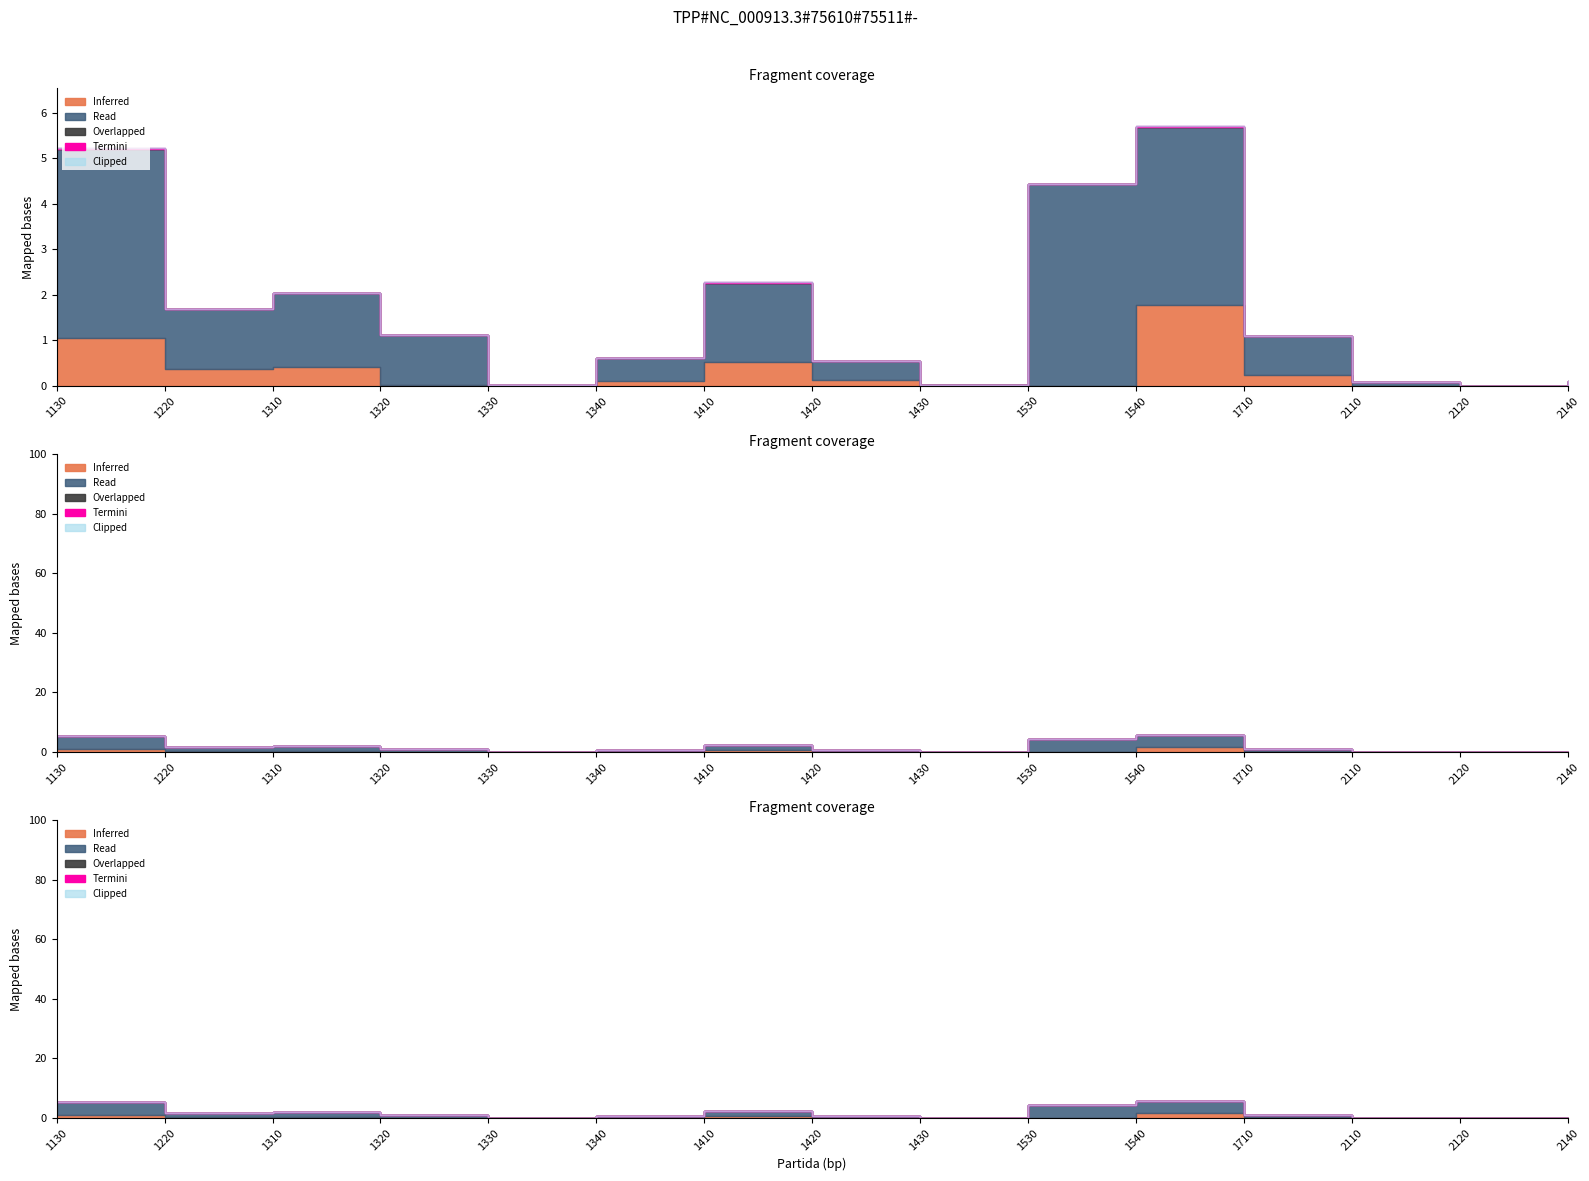

Between 1540 and 1410, which is larger?

1540